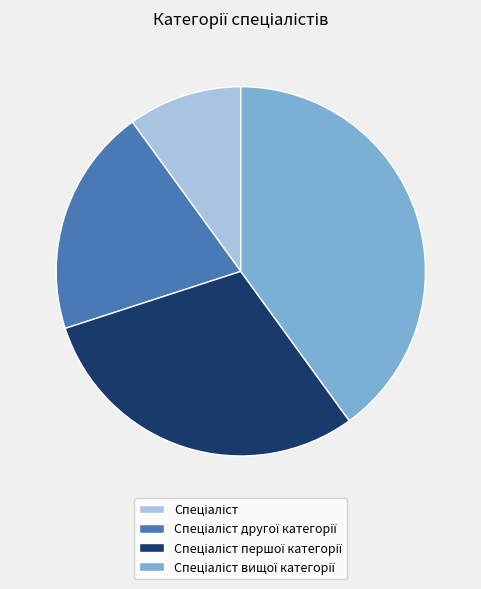

Is there a majority slice in this chart?

No